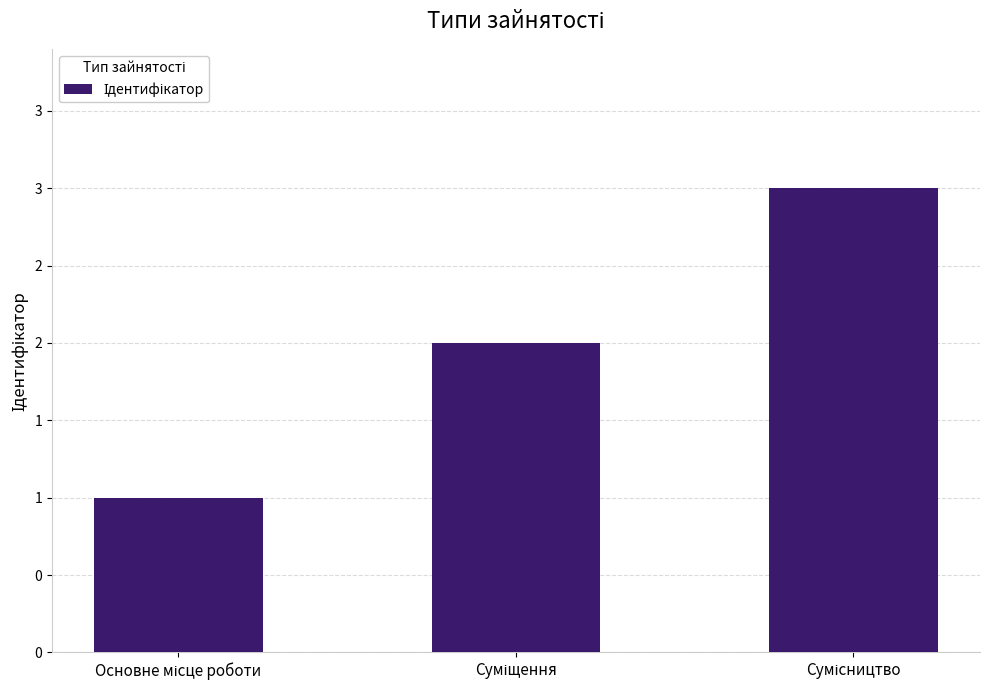

What is the label of the 1st bar from the right?

Сумісництво